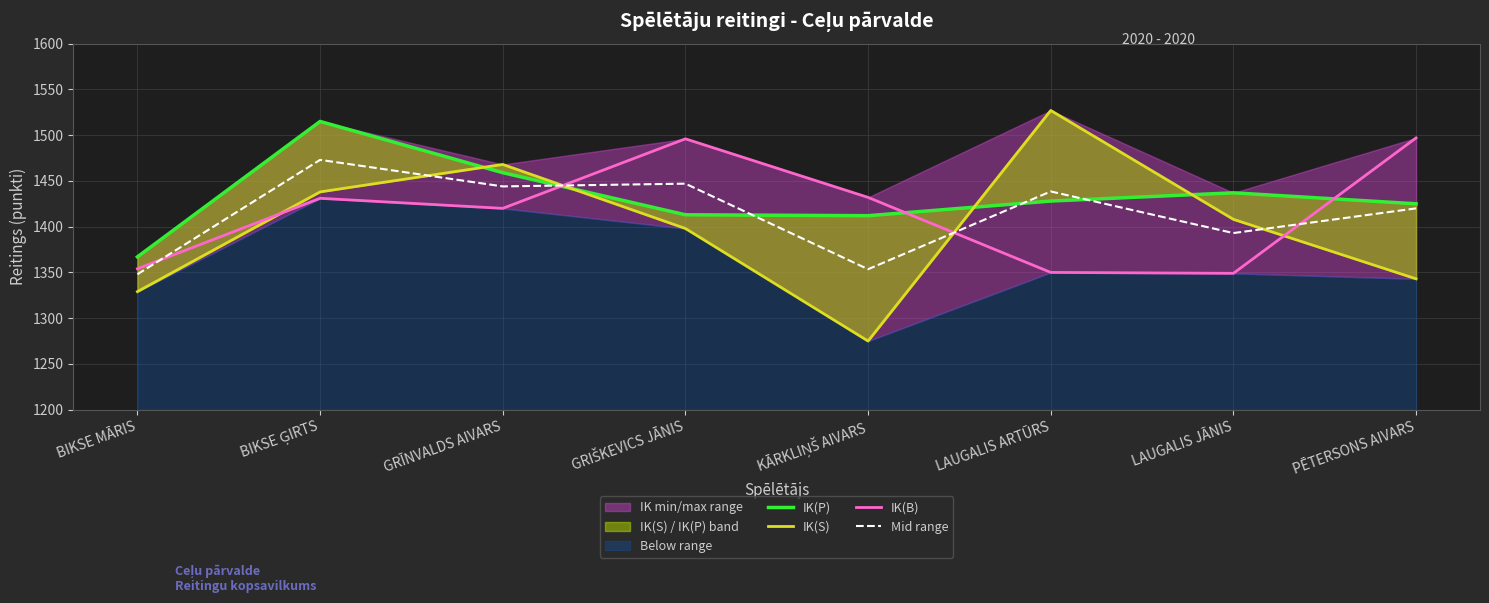

At which category does IK(P) reach its first local peak?

BIKSE ĢIRTS